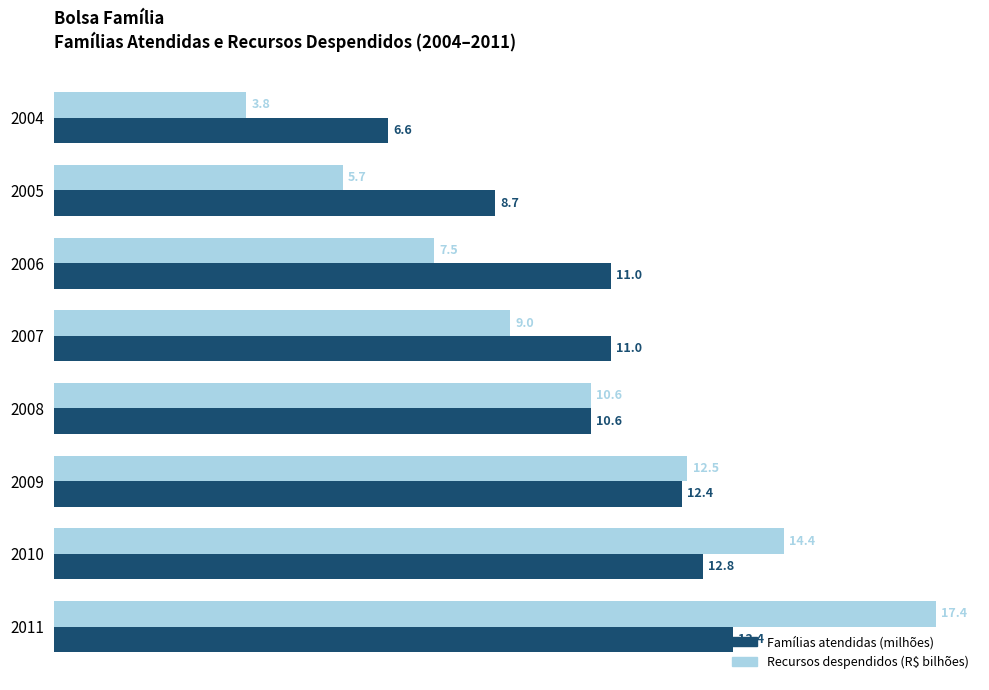

What is the approximate value of Famílias atendidas (milhões) at 2007?

11.0